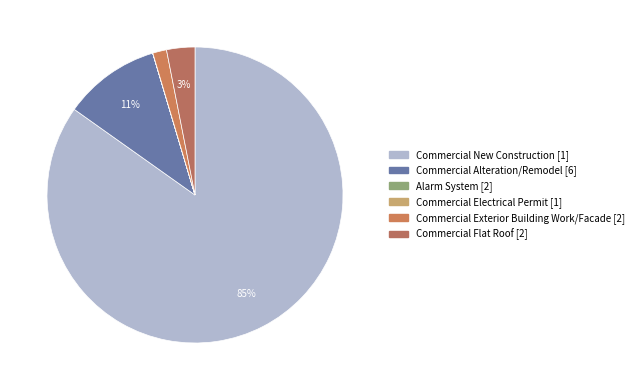

Is Alarm System the majority of the pie?

No